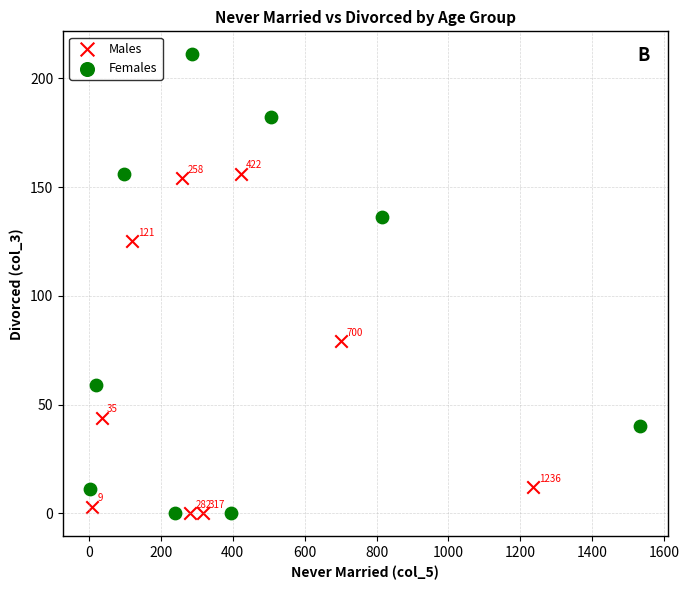

Which series contains the highest Y value?

Females